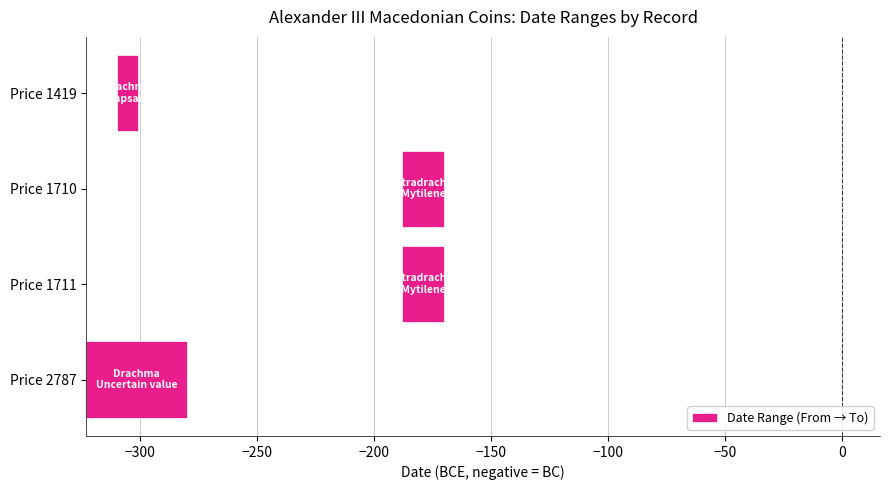

True or false: the data shows 4 at Price 1419.

False